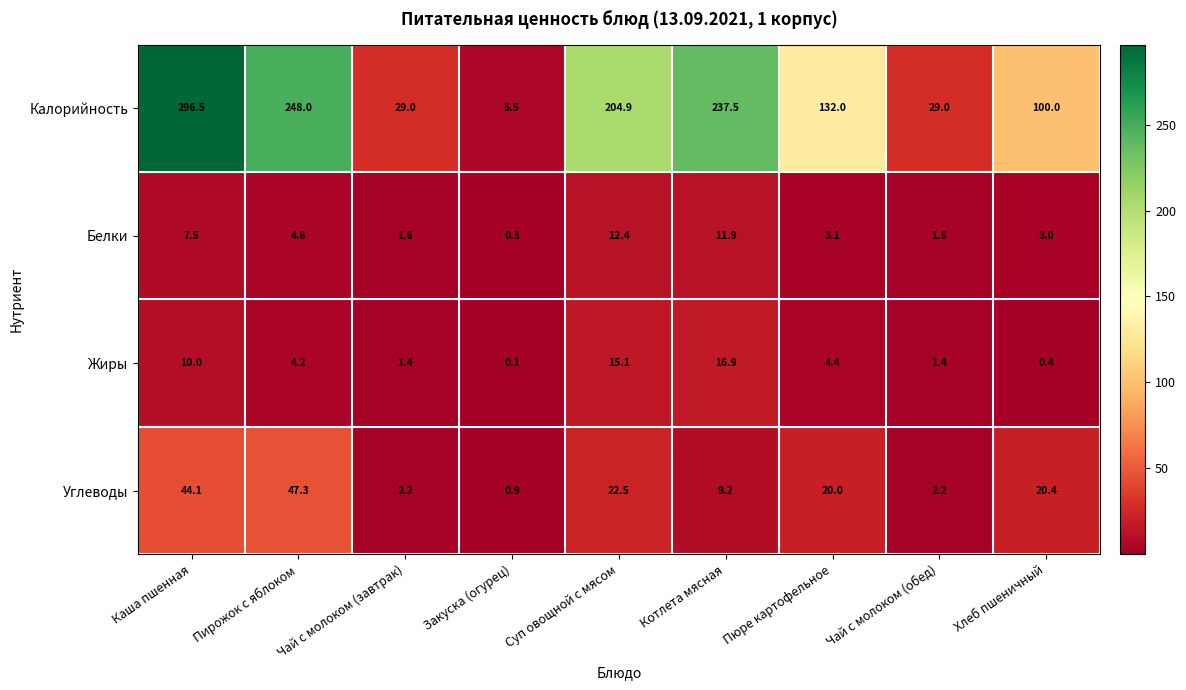

Where is Калорийность nearest to the value 151?

Пюре картофельное